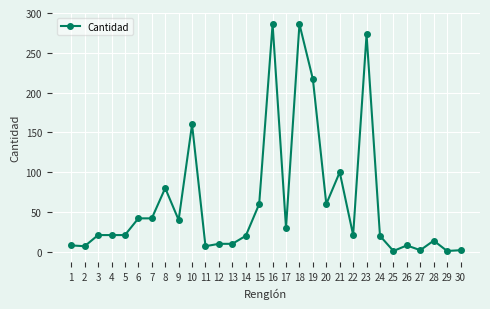

How many data points does each series have?

30